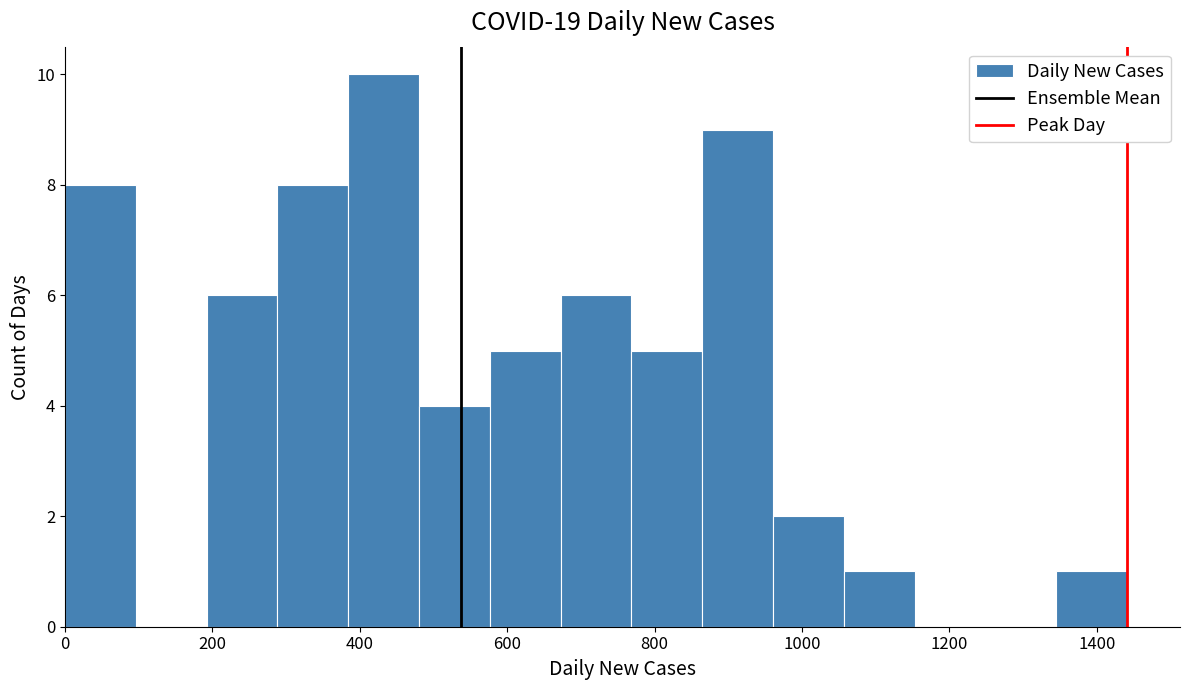

Reading left to right, list every bar in this chart as the range it spans on the x-axis followed by its height. Neither the bar edges nor the heights are printed on the chart, so give them approximately, as read against the axes.

0 to 100: 8
100 to 200: 0
200 to 280: 6
280 to 380: 8
380 to 480: 10
480 to 580: 4
580 to 680: 5
680 to 760: 6
760 to 860: 5
860 to 960: 9
960 to 1060: 2
1060 to 1160: 1
1160 to 1240: 0
1240 to 1340: 0
1340 to 1440: 1